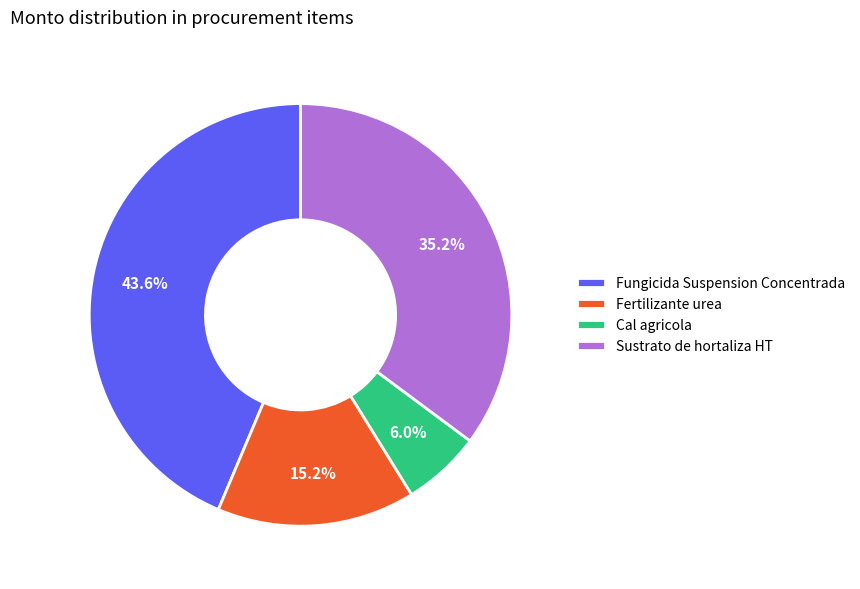

Does any single category account for the majority?

No